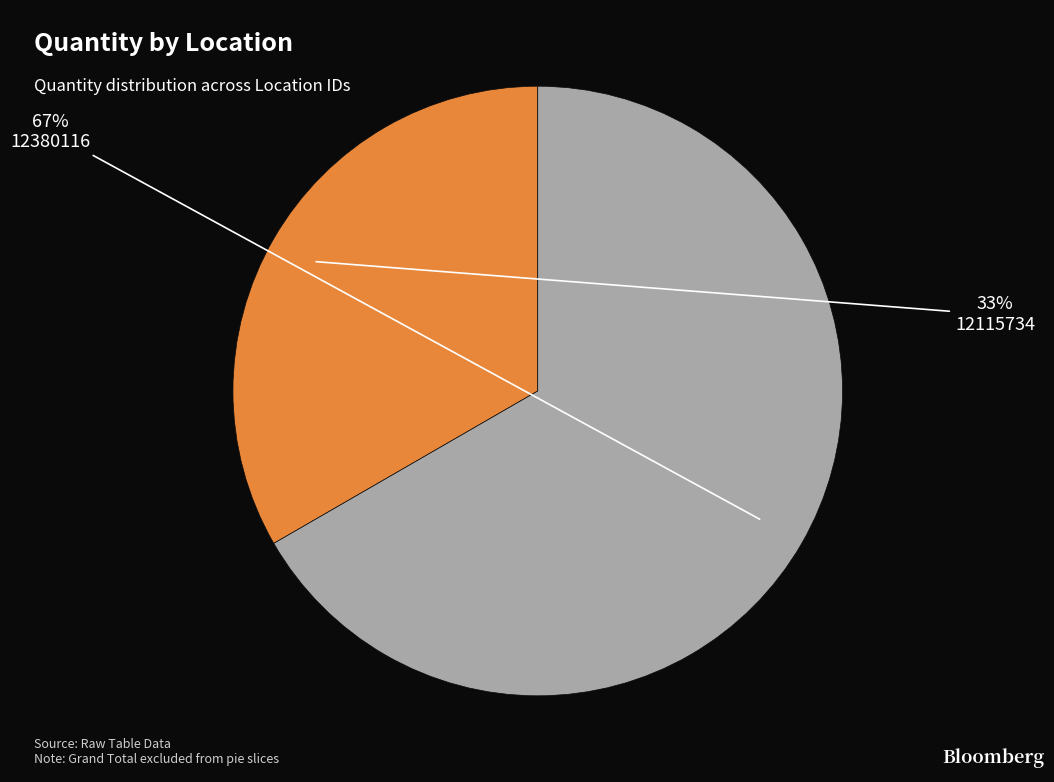

Which category has the smallest portion of the pie?

12115734